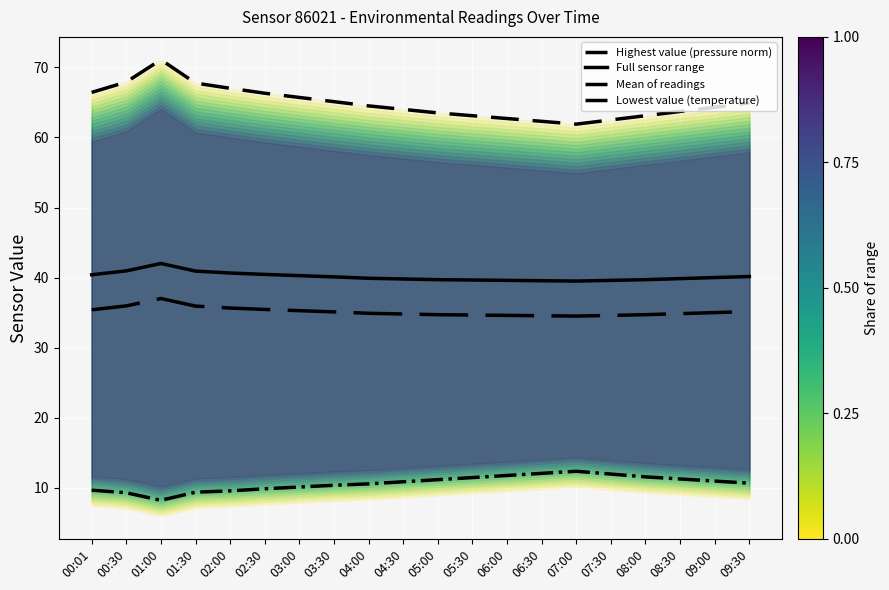

True or false: Mean of readings and Highest value (pressure norm) cross at least once.

False